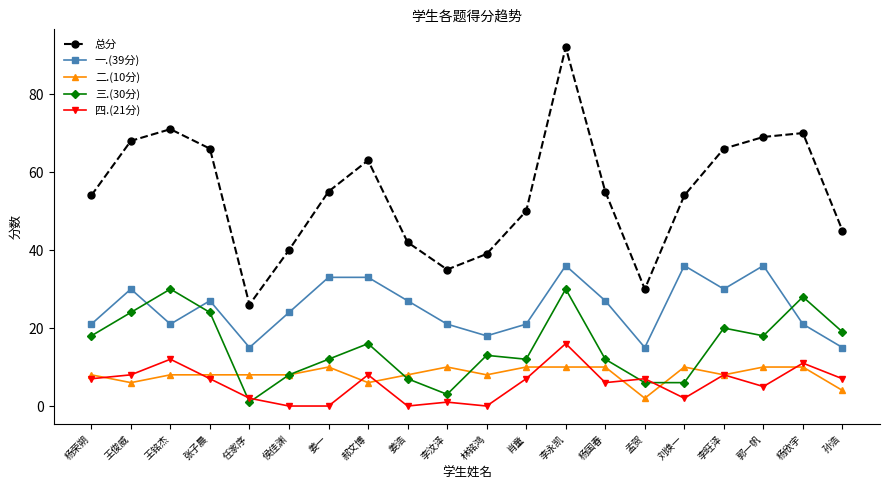

Between 杨荣朔 and 李汶泽, which series saw the biggest shift?

总分